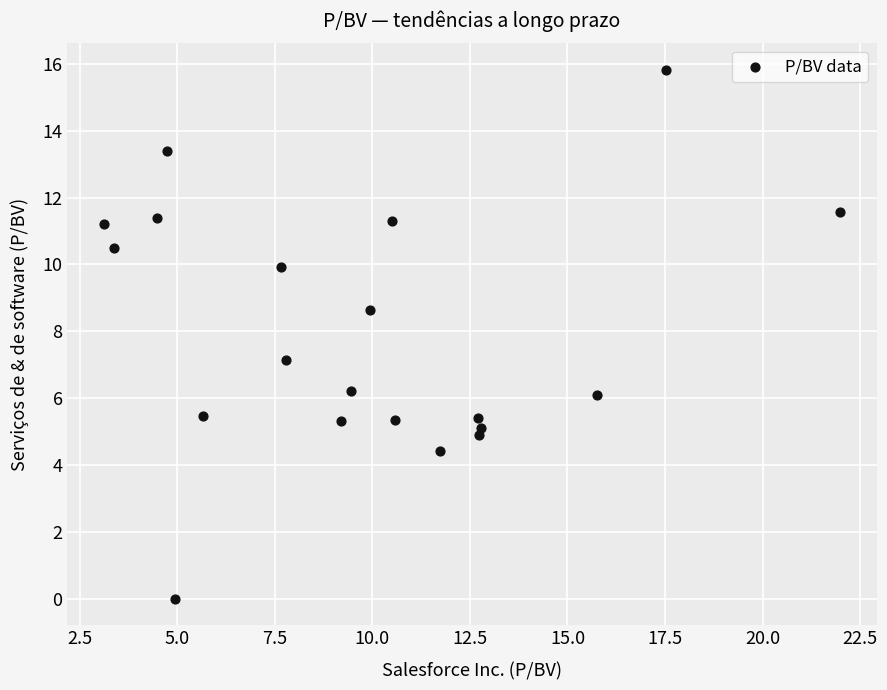

What is the range of Y values (max minus min)?

15.8